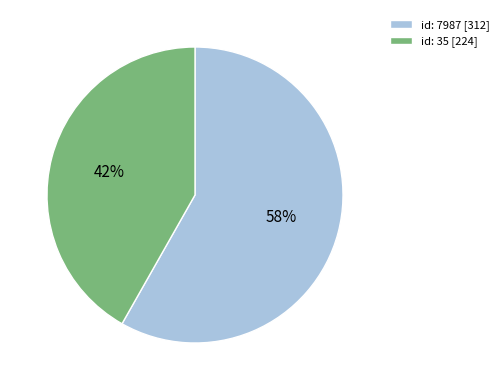

Do id: 7987 [312] and id: 35 [224] together represent more than half of the pie?

Yes